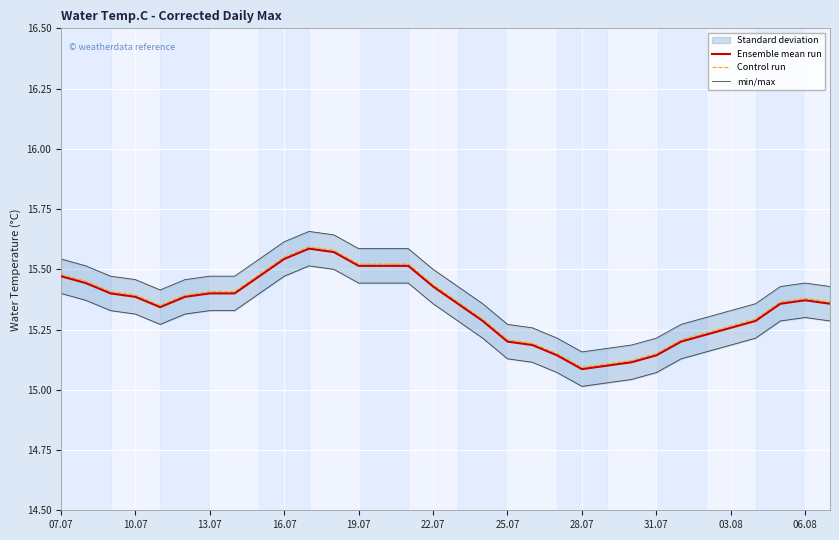

What is the value of the min/max point at the 27th from the left?

15.3